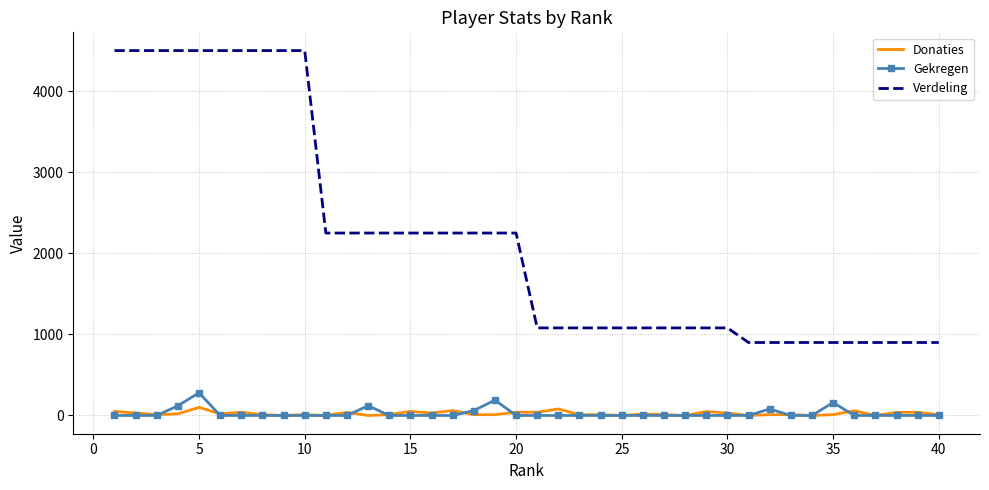

True or false: Gekregen has more than 1 interior local peaks.

True